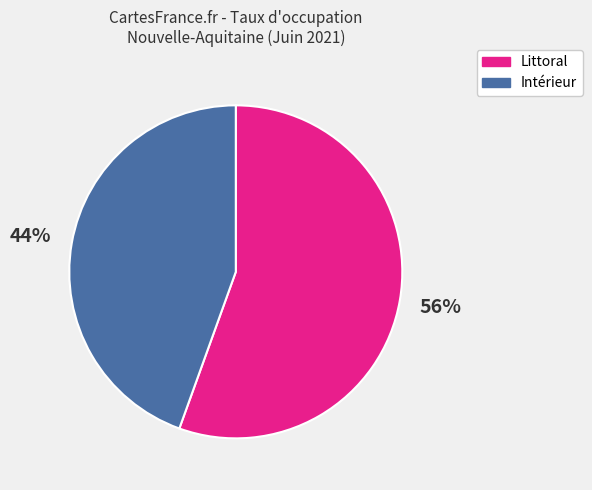

What percentage is the Intérieur slice, to the nearest percent?

44%